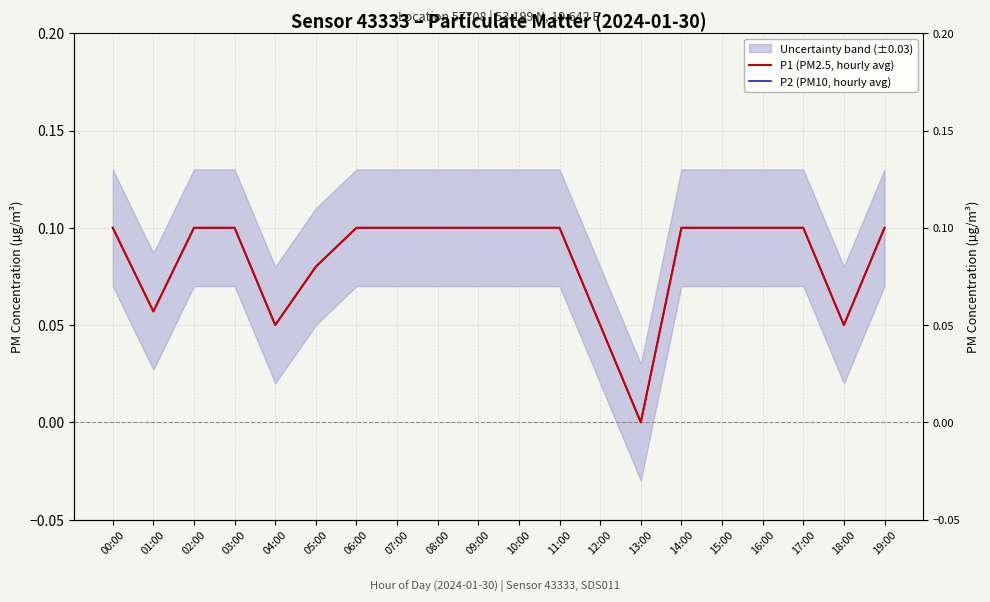

How many P1 (PM2.5, hourly avg) values are between 0 and 1?

20